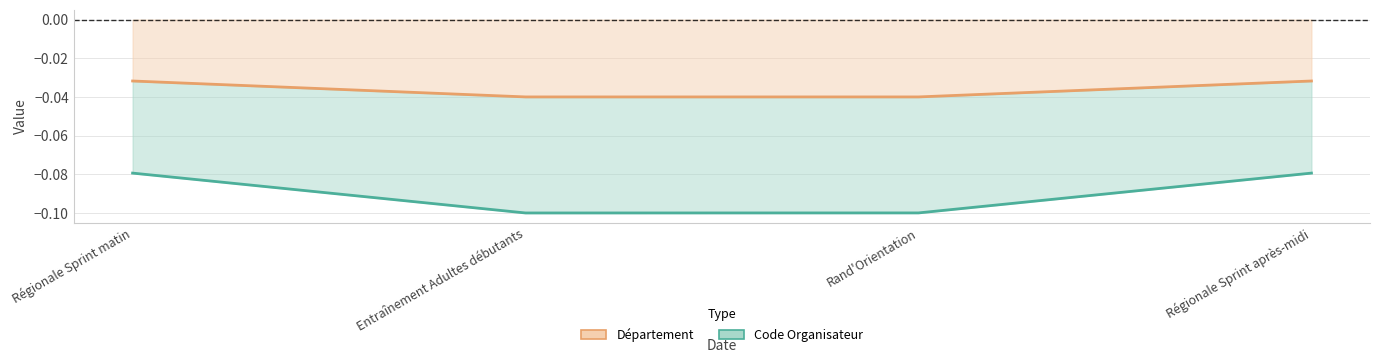

Between Entraînement Adultes débutants and Rand'Orientation, which is larger?

Rand'Orientation